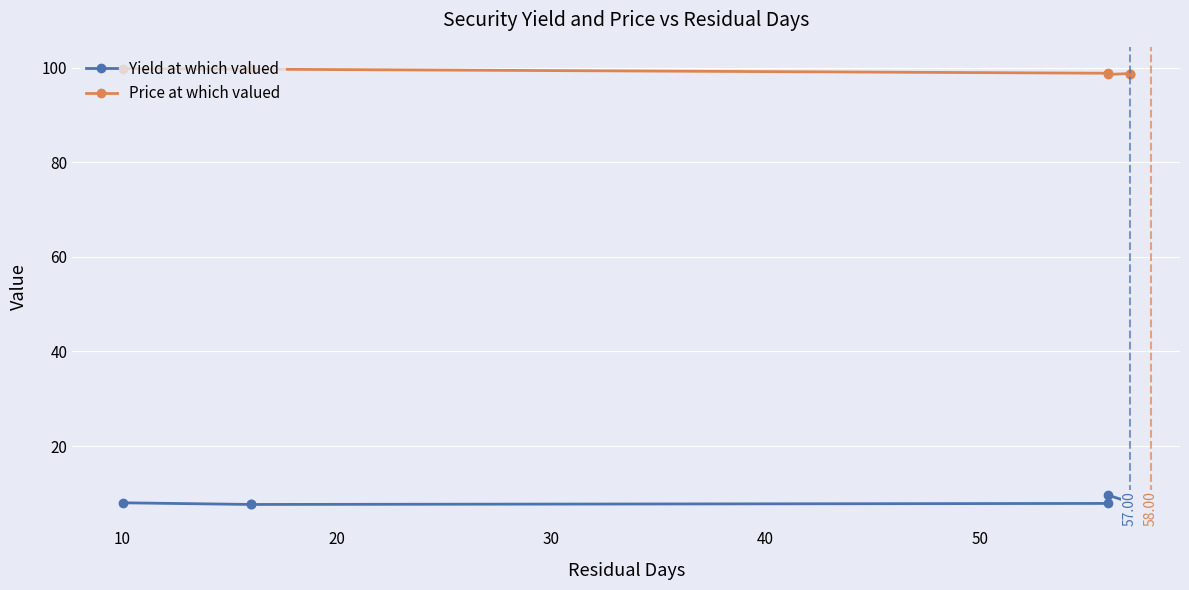

What is the sum of all Price at which valued values?

693.9